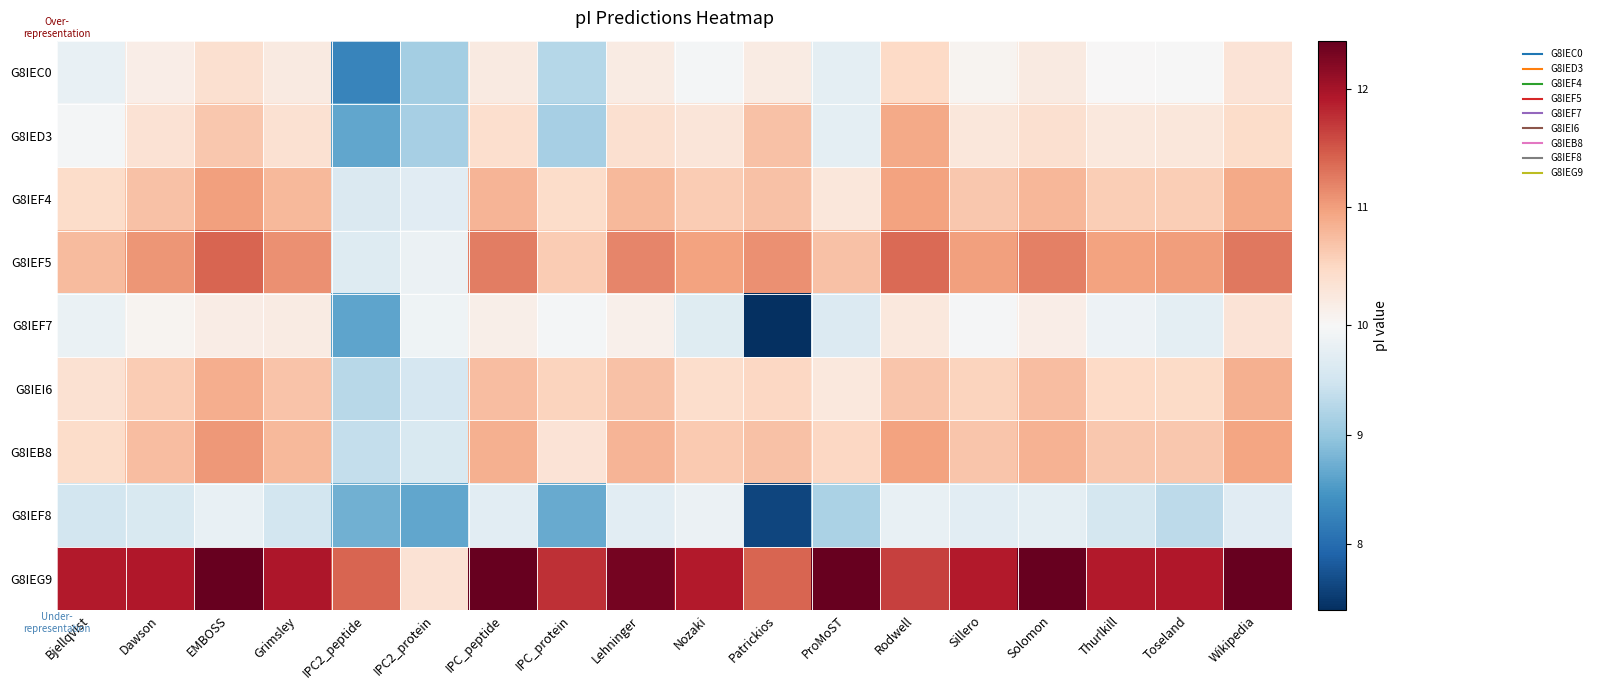

Reading right to left, what are all the values shown in this chart?

G8IEC0: Wikipedia=10.3	Toseland=10.0	Thurlkill=10.0	Solomon=10.2	Sillero=10.1	Rodwell=10.5	ProMoST=9.8	Patrickios=10.2	Nozaki=9.9	Lehninger=10.2	IPC_protein=9.3	IPC_peptide=10.2	IPC2_protein=9.1	IPC2_peptide=8.3	Grimsley=10.2	EMBOSS=10.4	Dawson=10.2	Bjellqvist=9.8
G8IED3: Wikipedia=10.4	Toseland=10.3	Thurlkill=10.2	Solomon=10.4	Sillero=10.3	Rodwell=10.9	ProMoST=9.7	Patrickios=10.7	Nozaki=10.3	Lehninger=10.4	IPC_protein=9.1	IPC_peptide=10.4	IPC2_protein=9.1	IPC2_peptide=8.7	Grimsley=10.4	EMBOSS=10.6	Dawson=10.3	Bjellqvist=10.0
G8IEF4: Wikipedia=10.9	Toseland=10.6	Thurlkill=10.6	Solomon=10.8	Sillero=10.6	Rodwell=11.0	ProMoST=10.3	Patrickios=10.7	Nozaki=10.6	Lehninger=10.8	IPC_protein=10.5	IPC_peptide=10.8	IPC2_protein=9.7	IPC2_peptide=9.6	Grimsley=10.8	EMBOSS=11.0	Dawson=10.7	Bjellqvist=10.4
G8IEF5: Wikipedia=11.3	Toseland=11.0	Thurlkill=11.0	Solomon=11.2	Sillero=11.0	Rodwell=11.4	ProMoST=10.7	Patrickios=11.1	Nozaki=11.0	Lehninger=11.2	IPC_protein=10.6	IPC_peptide=11.2	IPC2_protein=9.8	IPC2_peptide=9.7	Grimsley=11.1	EMBOSS=11.4	Dawson=11.1	Bjellqvist=10.8
G8IEF7: Wikipedia=10.3	Toseland=9.8	Thurlkill=9.9	Solomon=10.2	Sillero=10.0	Rodwell=10.3	ProMoST=9.6	Patrickios=7.4	Nozaki=9.7	Lehninger=10.1	IPC_protein=10.0	IPC_peptide=10.1	IPC2_protein=9.9	IPC2_peptide=8.6	Grimsley=10.2	EMBOSS=10.2	Dawson=10.1	Bjellqvist=9.8
G8IEI6: Wikipedia=10.9	Toseland=10.5	Thurlkill=10.5	Solomon=10.7	Sillero=10.5	Rodwell=10.7	ProMoST=10.3	Patrickios=10.5	Nozaki=10.4	Lehninger=10.7	IPC_protein=10.5	IPC_peptide=10.7	IPC2_protein=9.6	IPC2_peptide=9.3	Grimsley=10.7	EMBOSS=10.9	Dawson=10.6	Bjellqvist=10.4
G8IEB8: Wikipedia=10.9	Toseland=10.7	Thurlkill=10.6	Solomon=10.8	Sillero=10.7	Rodwell=11.0	ProMoST=10.5	Patrickios=10.7	Nozaki=10.6	Lehninger=10.8	IPC_protein=10.3	IPC_peptide=10.9	IPC2_protein=9.6	IPC2_peptide=9.4	Grimsley=10.8	EMBOSS=11.1	Dawson=10.7	Bjellqvist=10.4
G8IEF8: Wikipedia=9.7	Toseland=9.3	Thurlkill=9.5	Solomon=9.7	Sillero=9.7	Rodwell=9.8	ProMoST=9.2	Patrickios=7.6	Nozaki=9.8	Lehninger=9.7	IPC_protein=8.7	IPC_peptide=9.7	IPC2_protein=8.7	IPC2_peptide=8.8	Grimsley=9.5	EMBOSS=9.8	Dawson=9.6	Bjellqvist=9.5
G8IEG9: Wikipedia=12.4	Toseland=11.9	Thurlkill=11.9	Solomon=12.4	Sillero=11.9	Rodwell=11.7	ProMoST=12.4	Patrickios=11.4	Nozaki=11.9	Lehninger=12.3	IPC_protein=11.8	IPC_peptide=12.4	IPC2_protein=10.3	IPC2_peptide=11.4	Grimsley=12.0	EMBOSS=12.4	Dawson=11.9	Bjellqvist=11.9